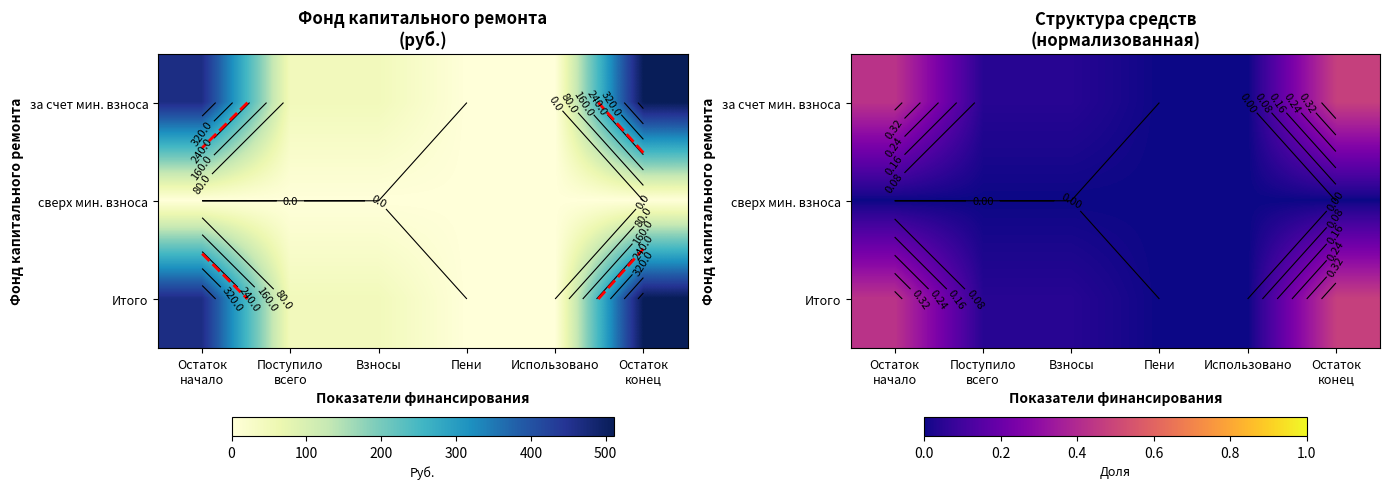

Which category has the highest value in the Итого series?

Остаток конец